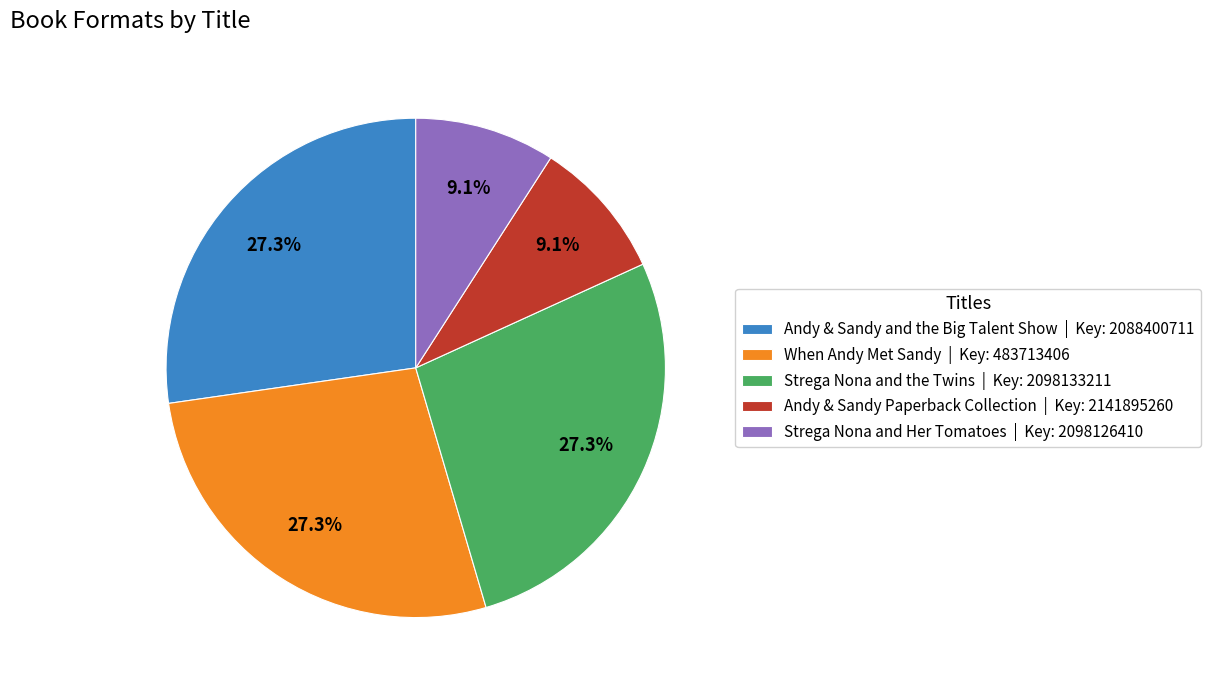

What percentage is the Andy & Sandy Paperback Collection slice, to the nearest percent?

9%